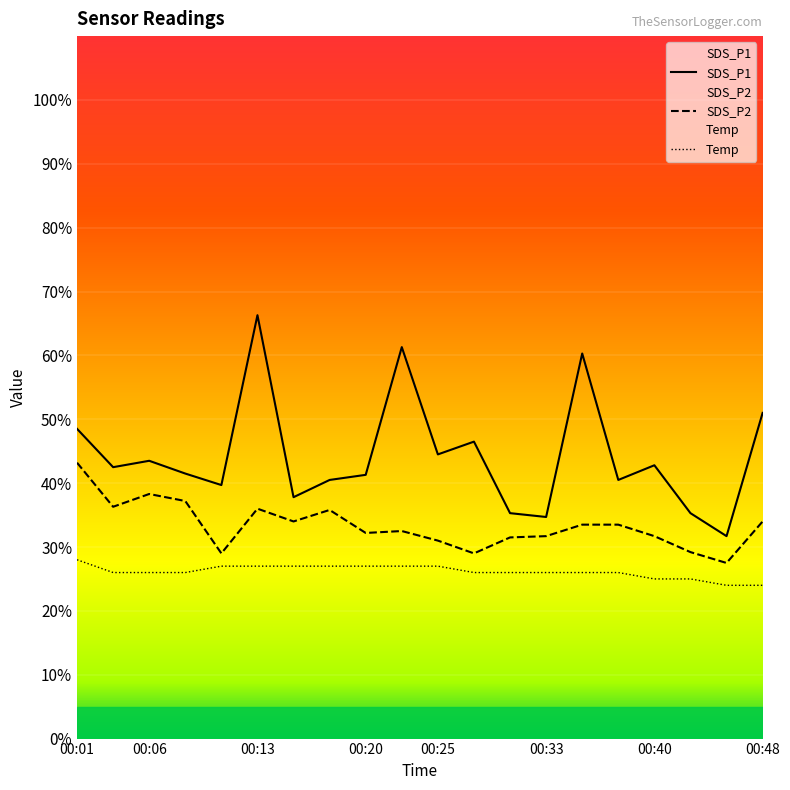

Rank the series by their maximum value, from lowest to highest.

Temp, SDS_P2, SDS_P1